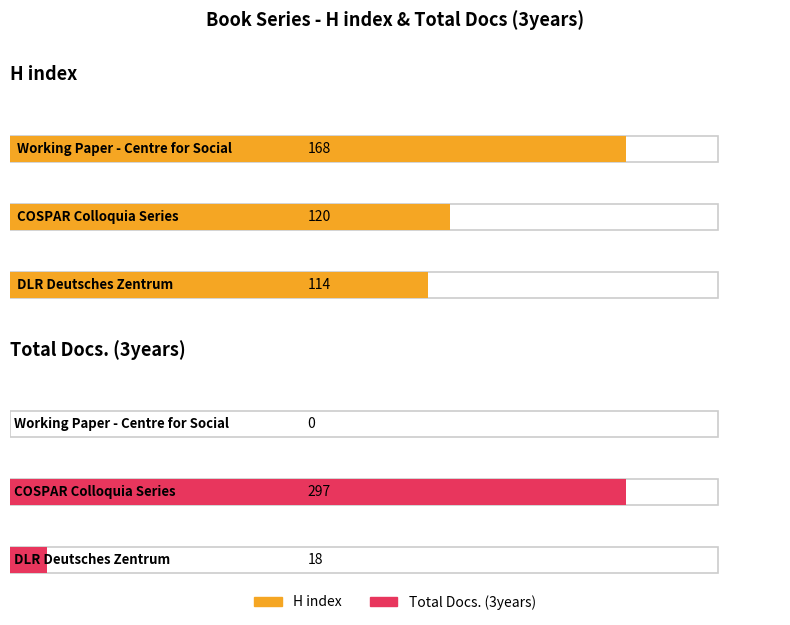

What is the difference between the second highest and minimum values in the Total Docs. (3years) series?

18